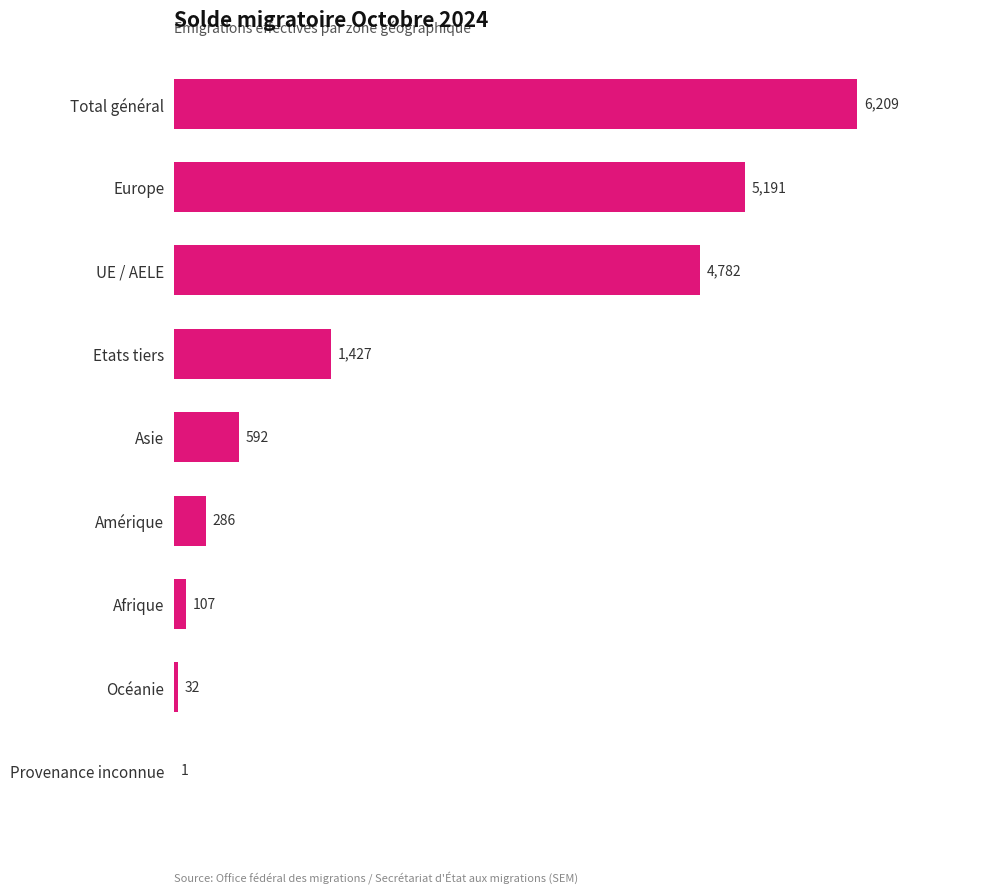

What is the maximum value shown in the chart?

6209